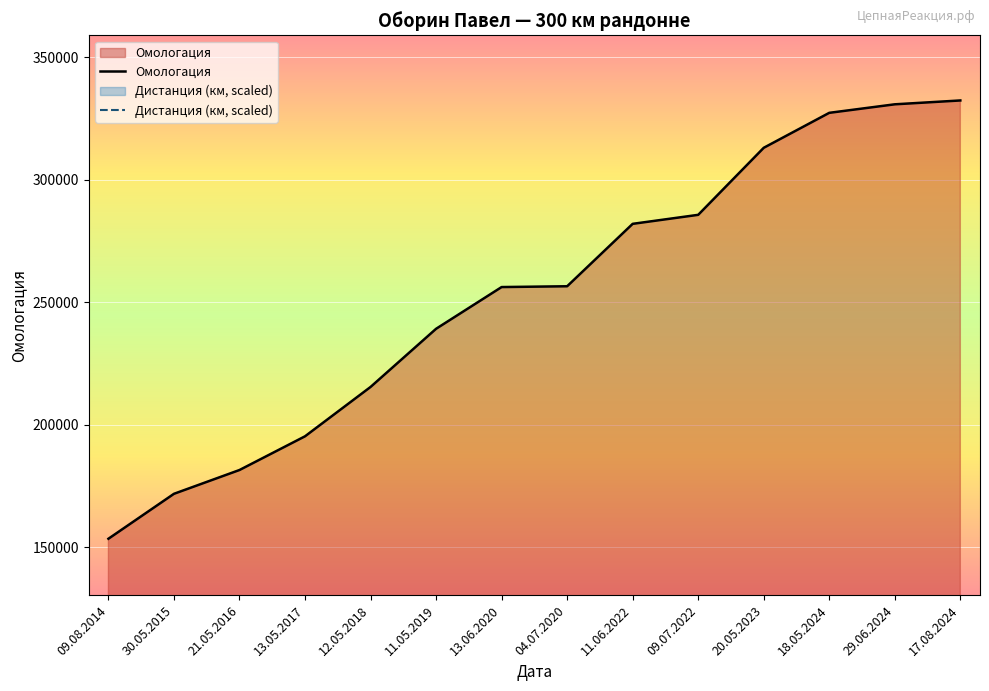

True or false: Дистанция (км, scaled) and Омологация cross at least once.

False